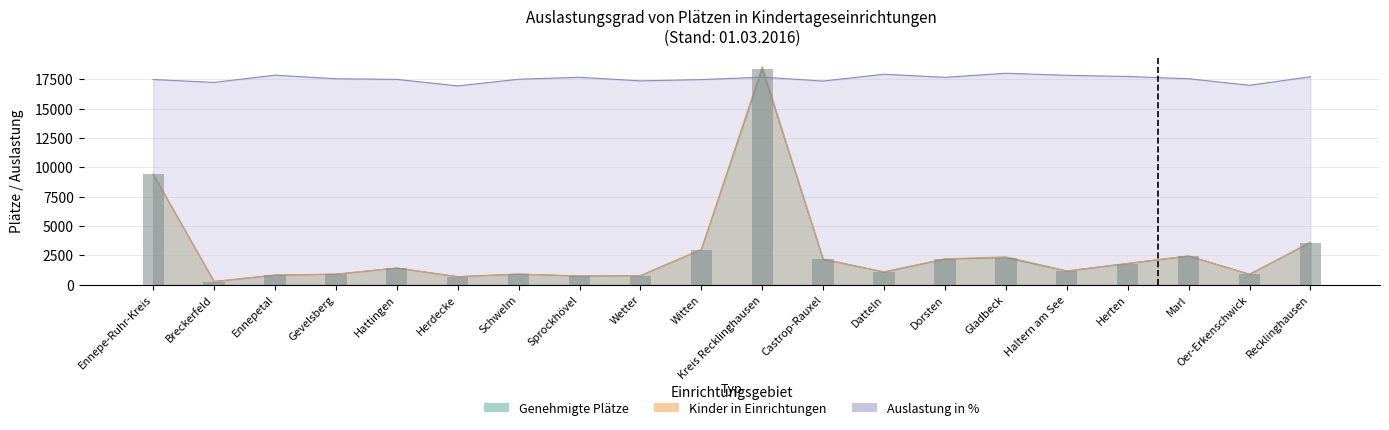

At which category does the chart reach its peak across all series?

Kreis Recklinghausen